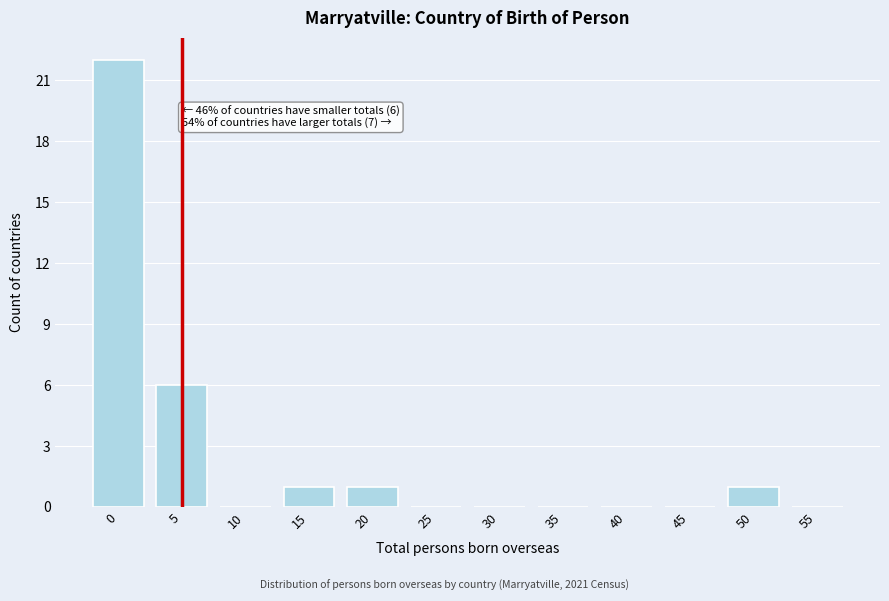

Reading left to right, transcribe all the data shown in this chart.

0=22	5=6	10=0	15=1	20=1	25=0	30=0	35=0	40=0	45=0	50=1	55=0